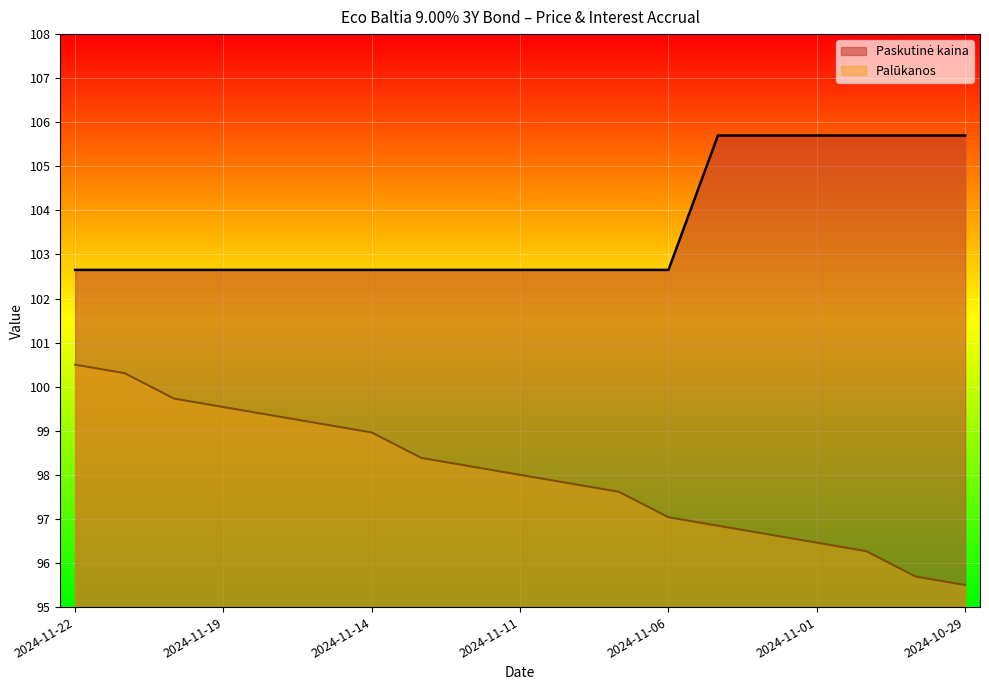

Reading left to right, what are all the values shown in this chart?

Paskutinė kaina: 2024-11-22=102.7	2024-11-21=102.7	2024-11-20=102.7	2024-11-19=102.7	2024-11-18=102.7	2024-11-15=102.7	2024-11-14=102.7	2024-11-13=102.7	2024-11-12=102.7	2024-11-11=102.7	2024-11-08=102.7	2024-11-07=102.7	2024-11-06=102.7	2024-11-05=105.7	2024-11-04=105.7	2024-11-01=105.7	2024-10-31=105.7	2024-10-30=105.7	2024-10-29=105.7
Palūkanos: 2024-11-22=100.5	2024-11-21=100.3	2024-11-20=99.7	2024-11-19=99.5	2024-11-18=99.3	2024-11-15=99.2	2024-11-14=99.0	2024-11-13=98.4	2024-11-12=98.2	2024-11-11=98.0	2024-11-08=97.8	2024-11-07=97.6	2024-11-06=97.0	2024-11-05=96.8	2024-11-04=96.7	2024-11-01=96.5	2024-10-31=96.3	2024-10-30=95.7	2024-10-29=95.5